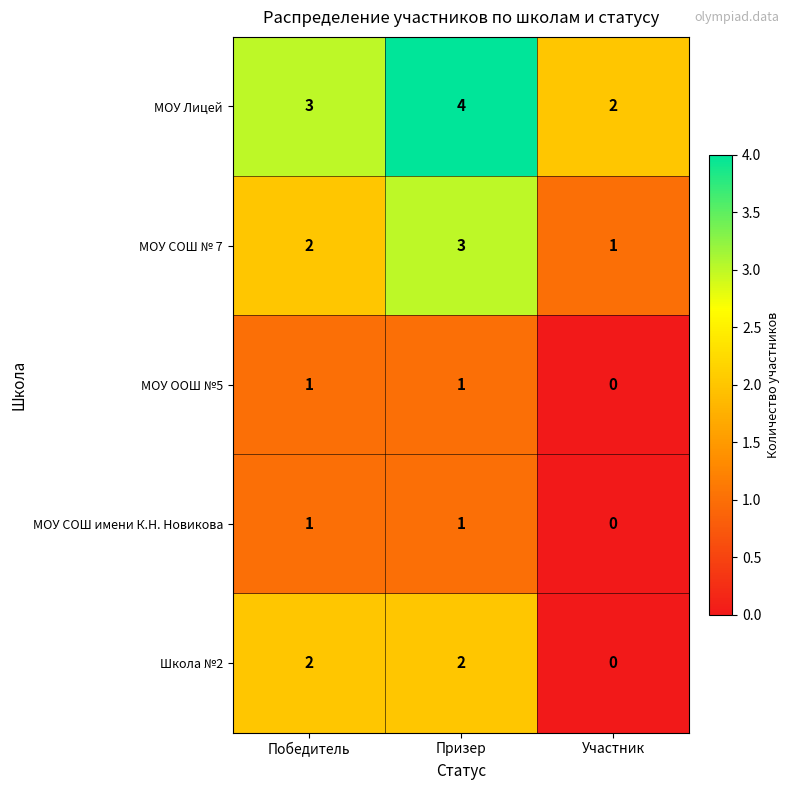

How many distinct data groups are displayed?

5